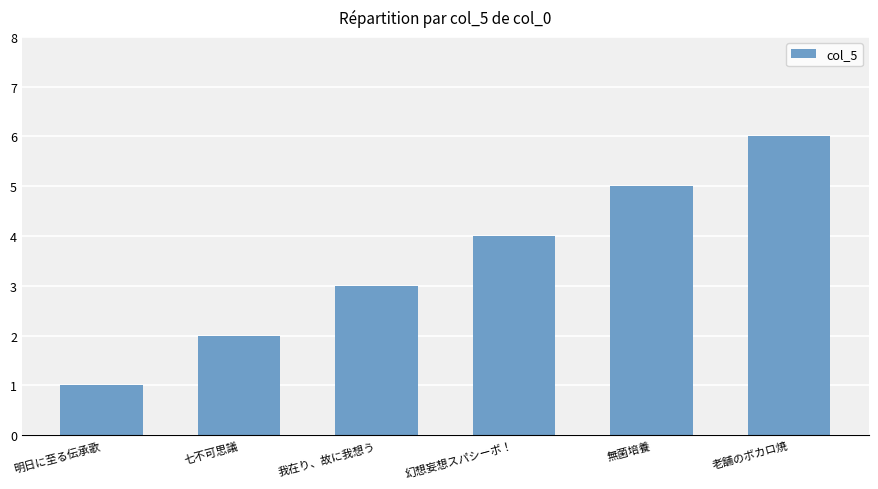

What is the difference between the maximum and minimum values?

5